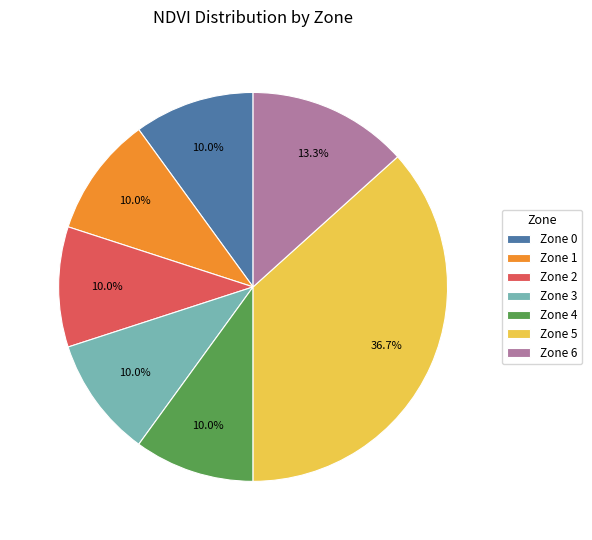

What percentage is NOT represented by Zone 6?

86.7%